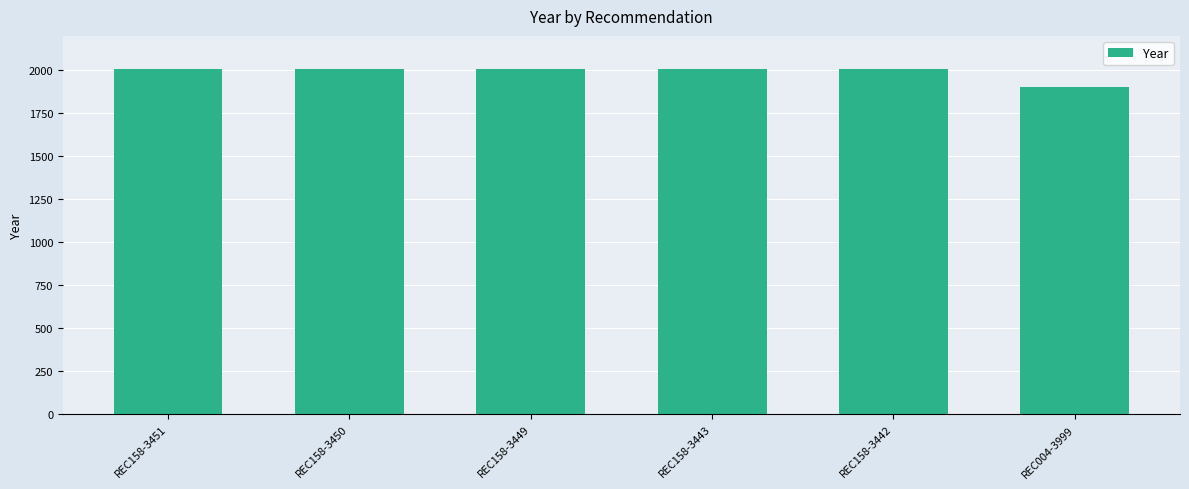

The chart shows a value of 942 at REC158-3451. True or false?

False